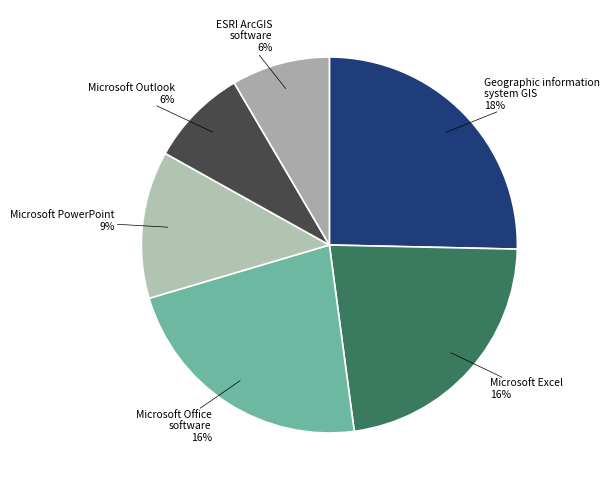

Is Microsoft PowerPoint the majority of the pie?

No